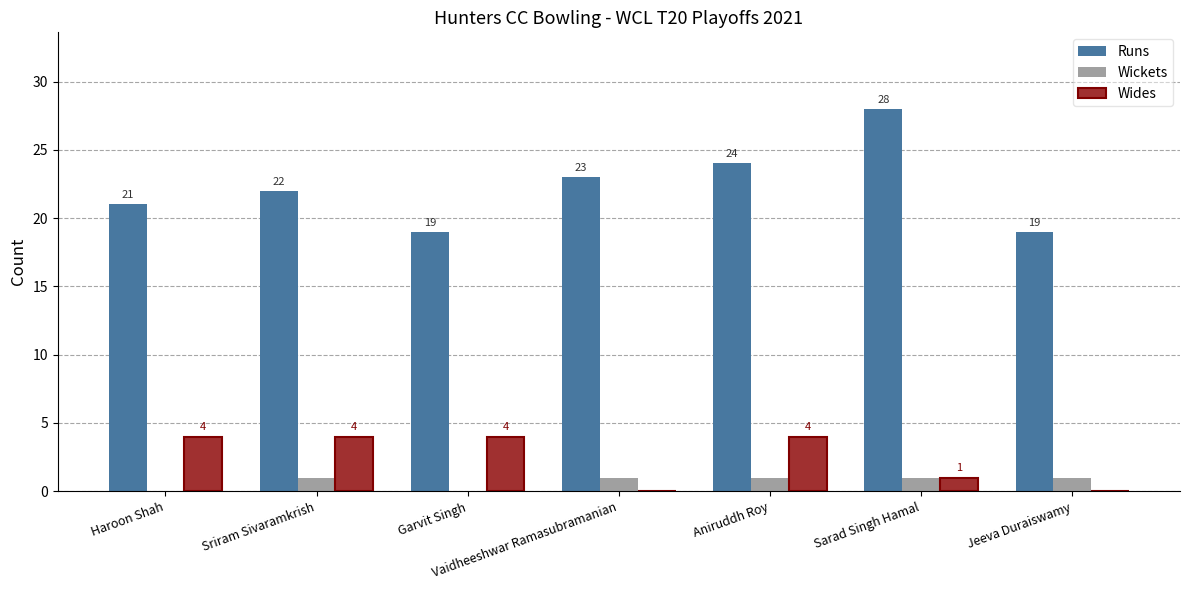

At which label is Runs closest to 23?

Vaidheeshwar Ramasubramanian